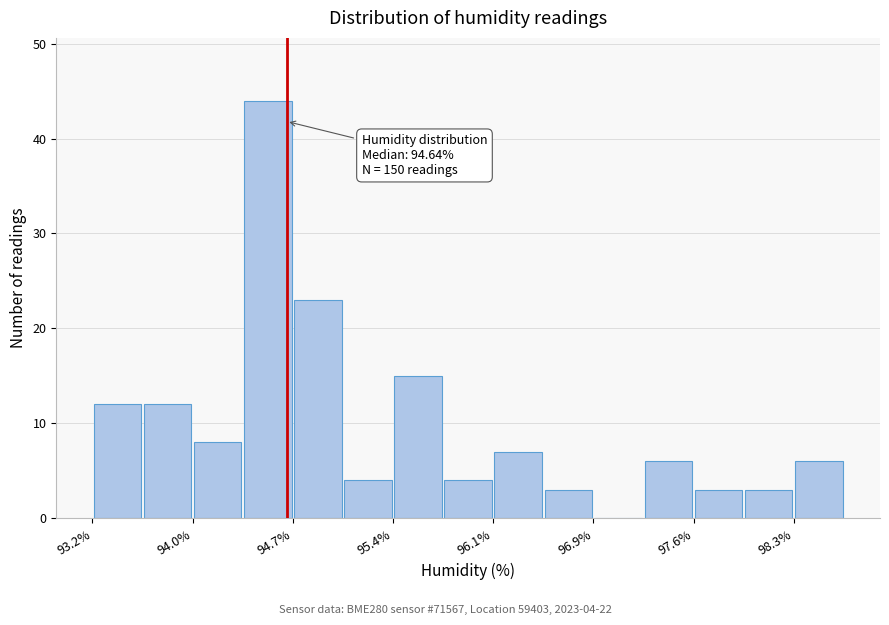

Read against the x-axis, roughly where is the centre of the tallest bar?

94.5